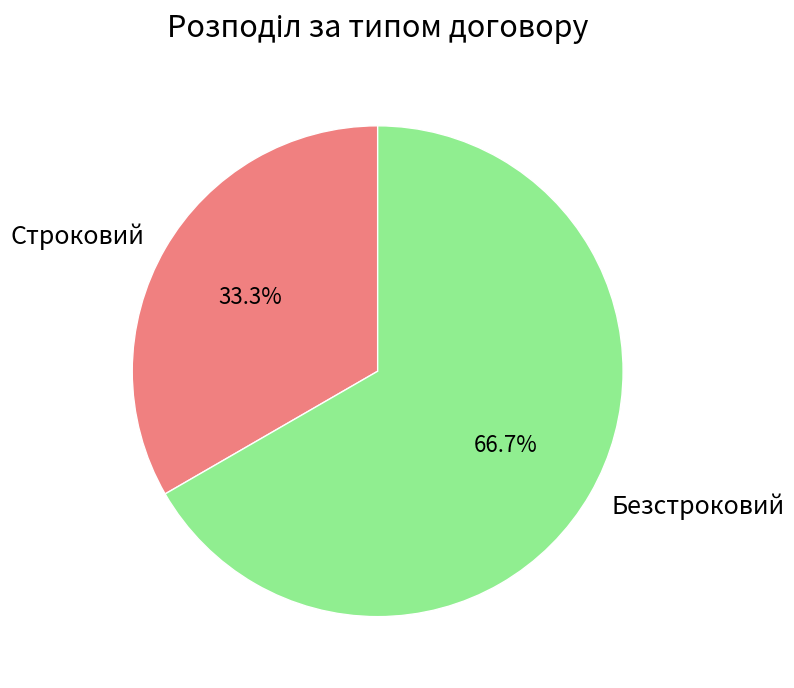

To the nearest percent, what portion does Безстроковий represent?

67%